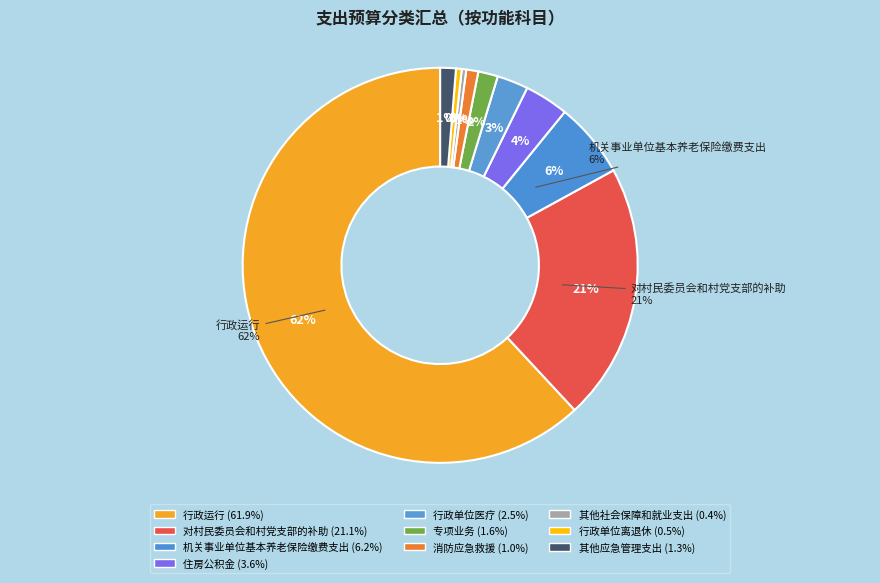

Is it true that 住房公积金 is 4% of the pie?

True